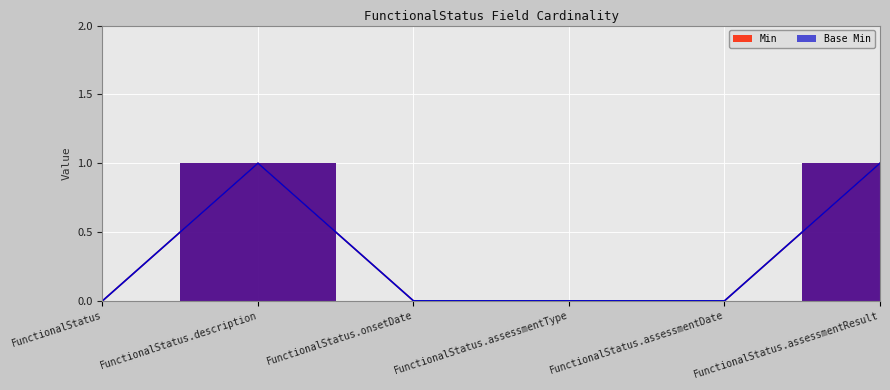

What is the difference between the Base Min values at FunctionalStatus.assessmentDate and FunctionalStatus.assessmentResult?

1